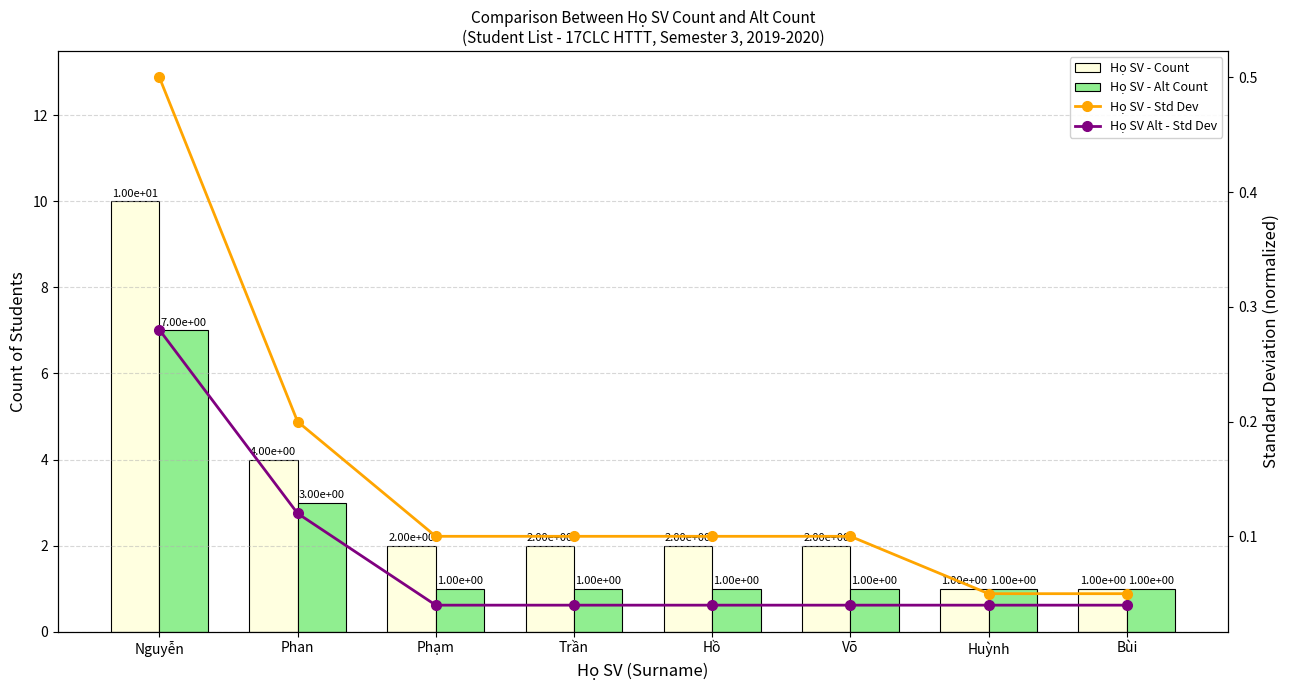

What are all the series names shown in the legend?

Họ SV - Count, Họ SV - Alt Count, Họ SV - Std Dev, Họ SV Alt - Std Dev